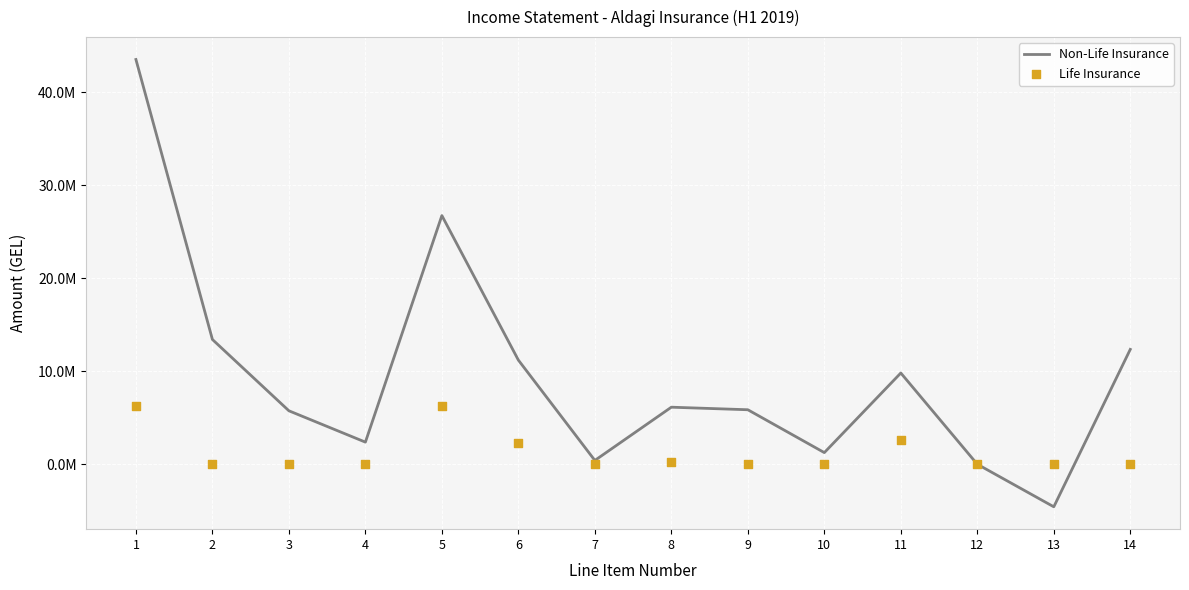

Which series contains the highest Y value?

Non-Life Insurance